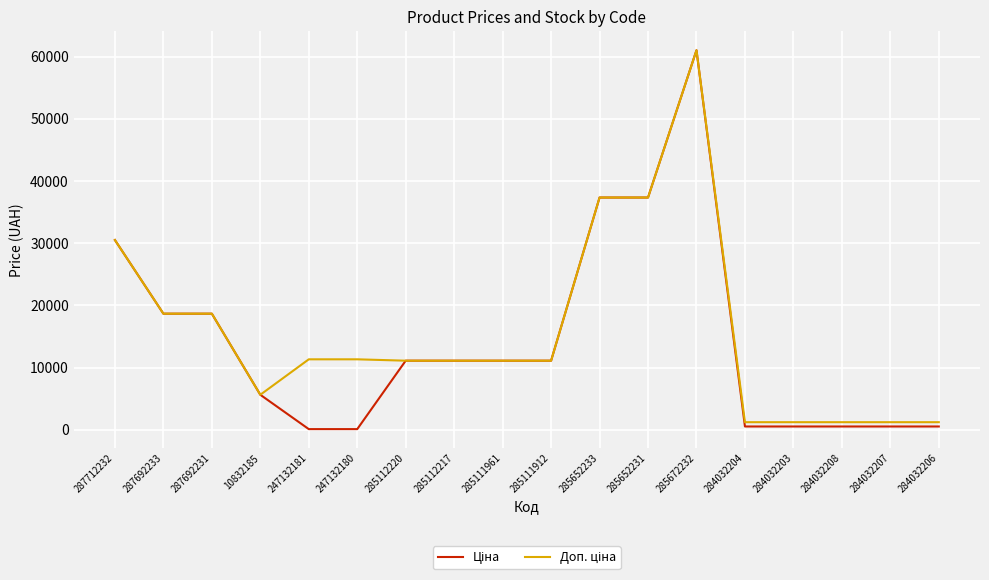

At which category is the sum across all series the highest?

285672232